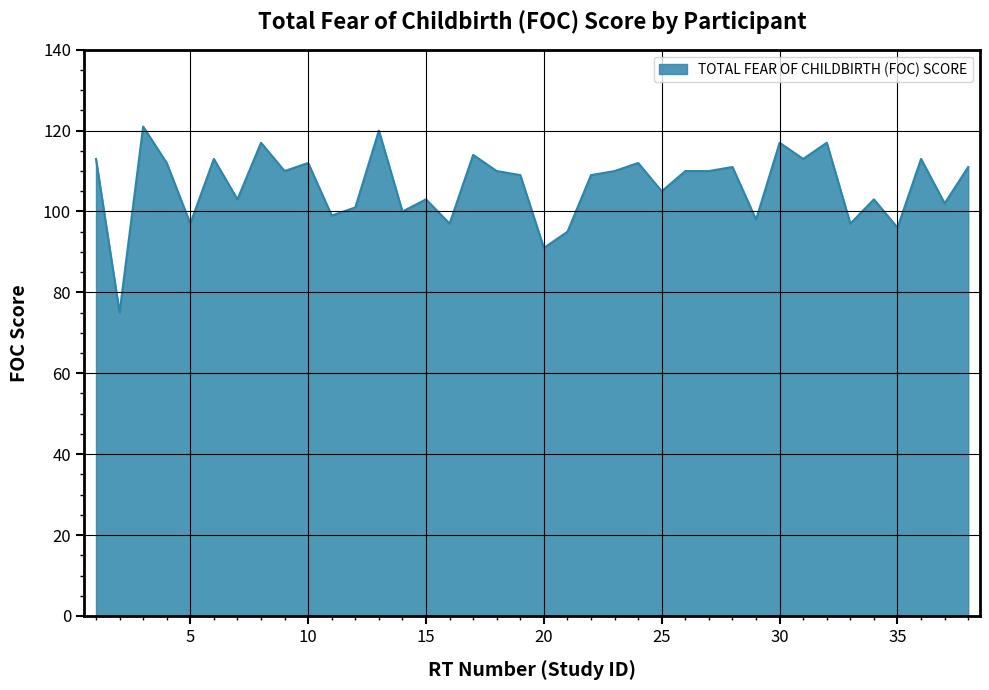

What is the minimum value shown in the chart?

75